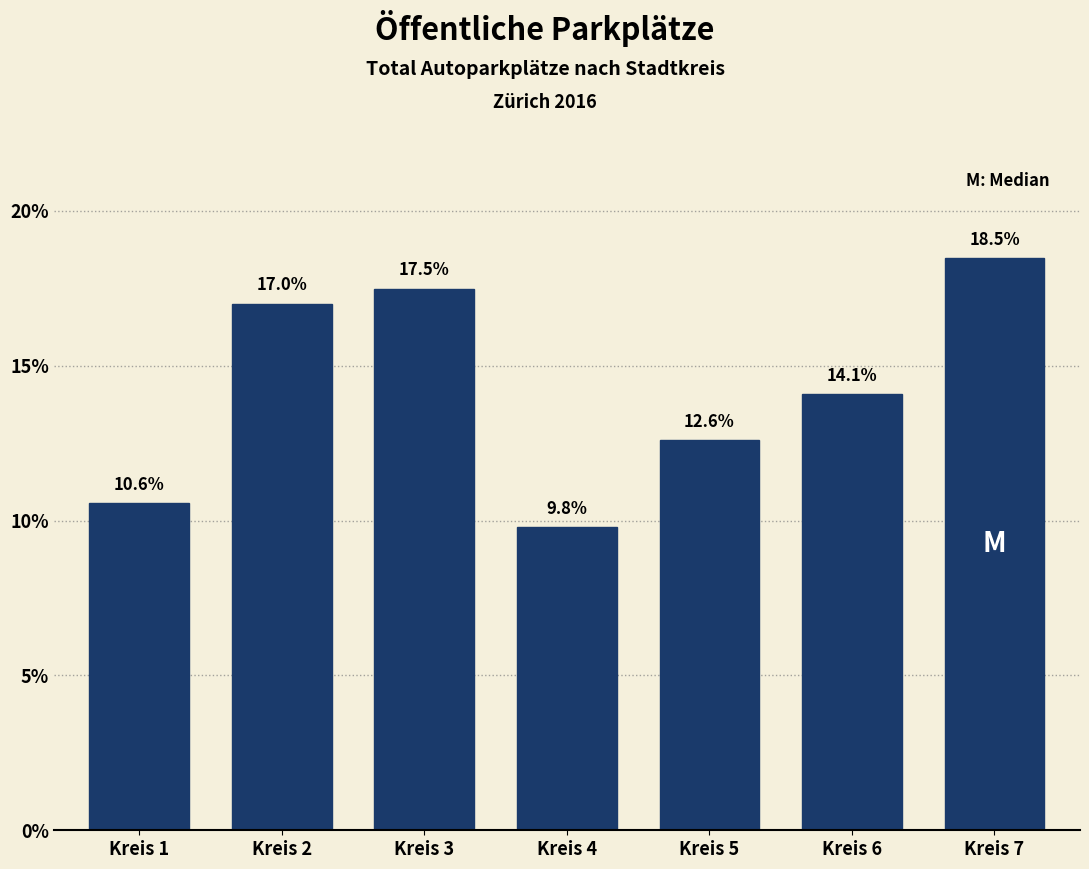

Reading left to right, extract all data points from this chart.

Kreis 1=10.6	Kreis 2=17.0	Kreis 3=17.5	Kreis 4=9.8	Kreis 5=12.6	Kreis 6=14.1	Kreis 7=18.5